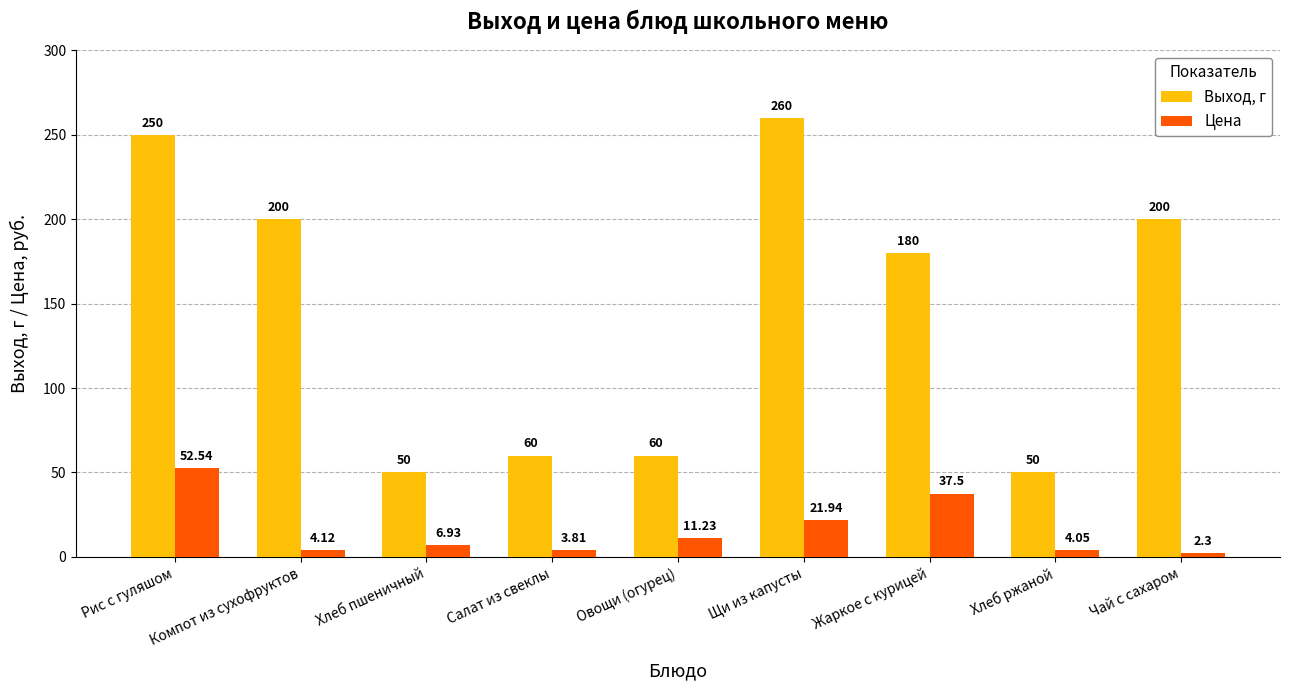

What position from the right is Жаркое с курицей?

3